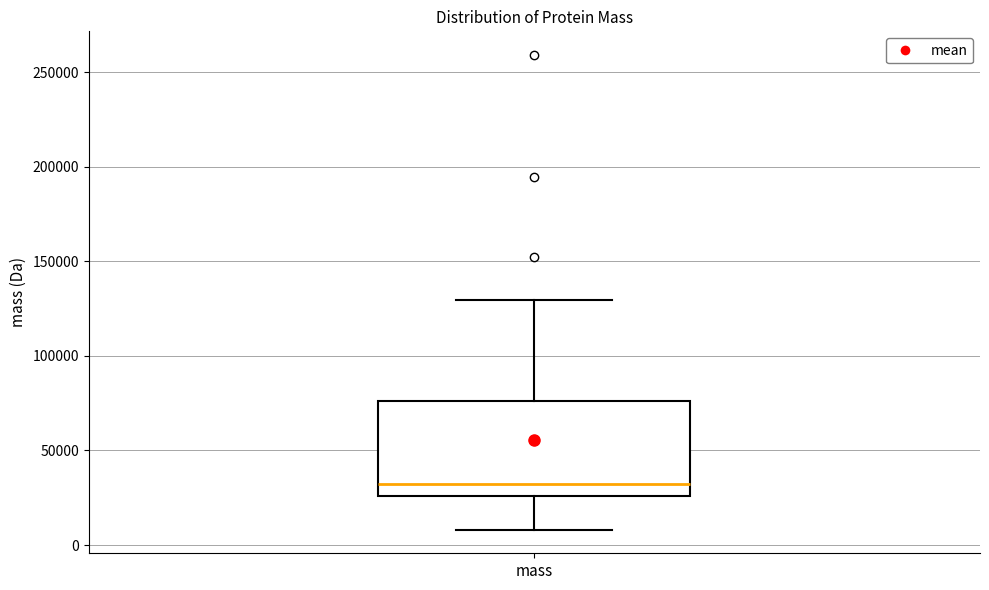

Where is the upper edge of the box for mass on the y-axis? The values are not printed on the chart, so give them approximately, as read against the axis.

75000